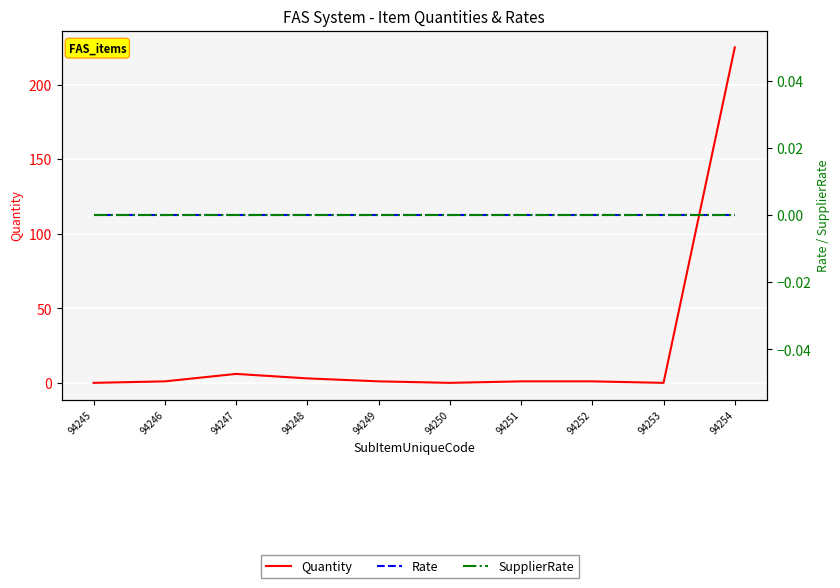

What is the difference between the Quantity values at 94254 and 94251?

224